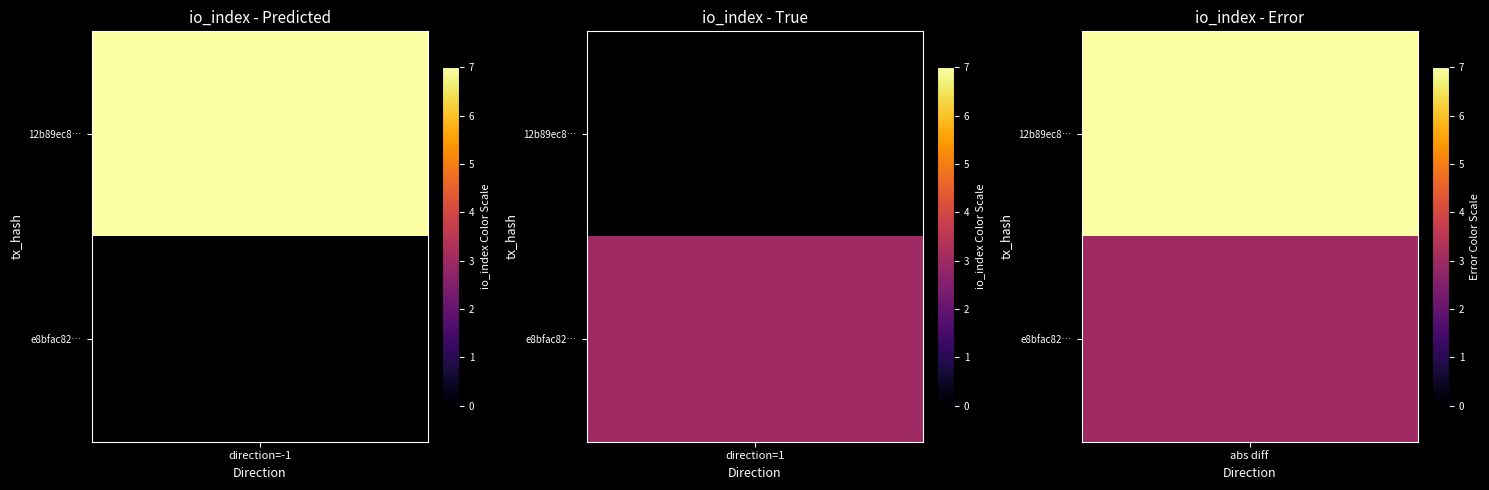

What is the highest value of the 12b89ec8b0e94a3597d74f81d1f2243410e15d2 series?

7